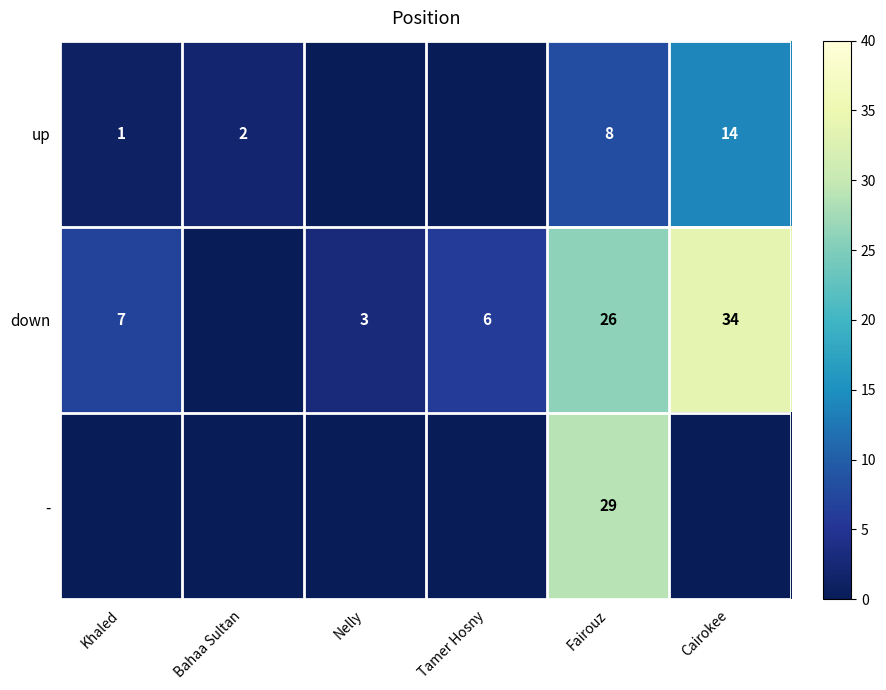

Between Fairouz and Tamer Hosny, which is larger?

Fairouz